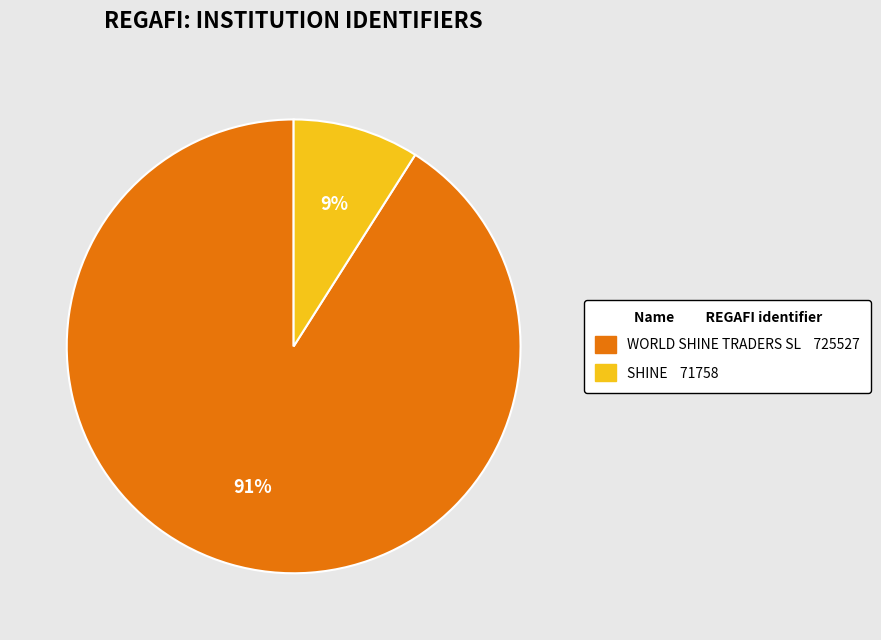

Between WORLD SHINE TRADERS SL and SHINE, which is larger?

WORLD SHINE TRADERS SL